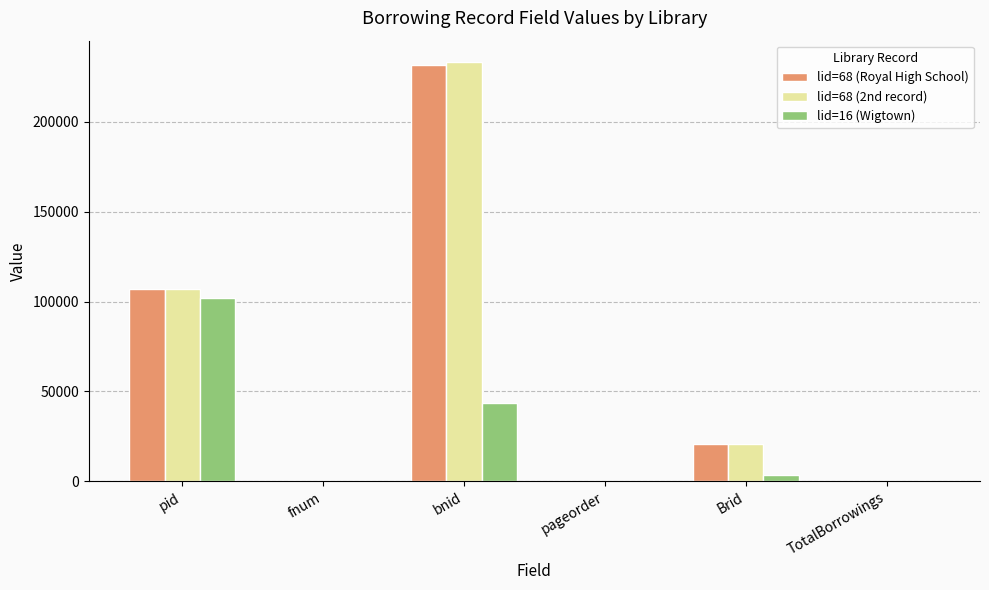

Read the lid=16 (Wigtown) value at bnid.

43497